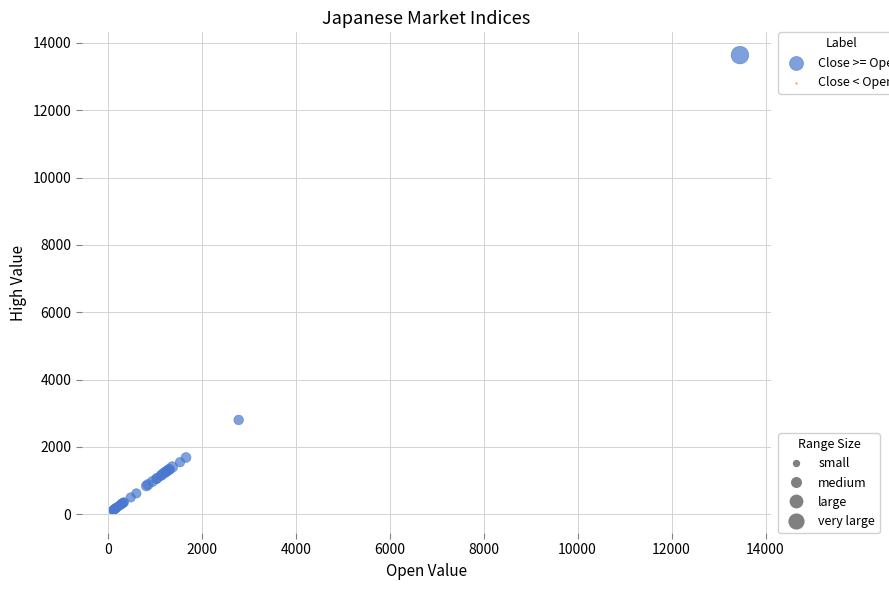

What Y value in the scatter plot is closest to 6877?

2798.8